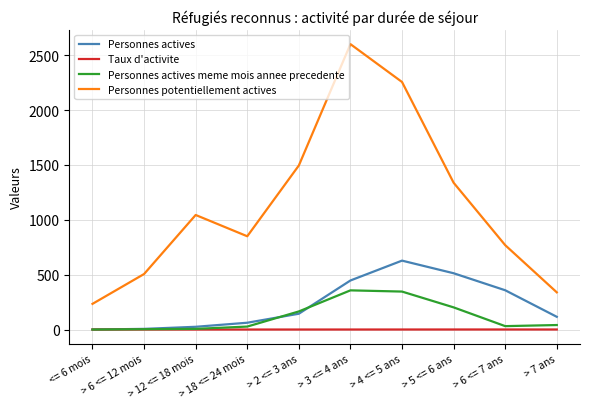

Which category has the highest value across all series?

> 3 <= 4 ans